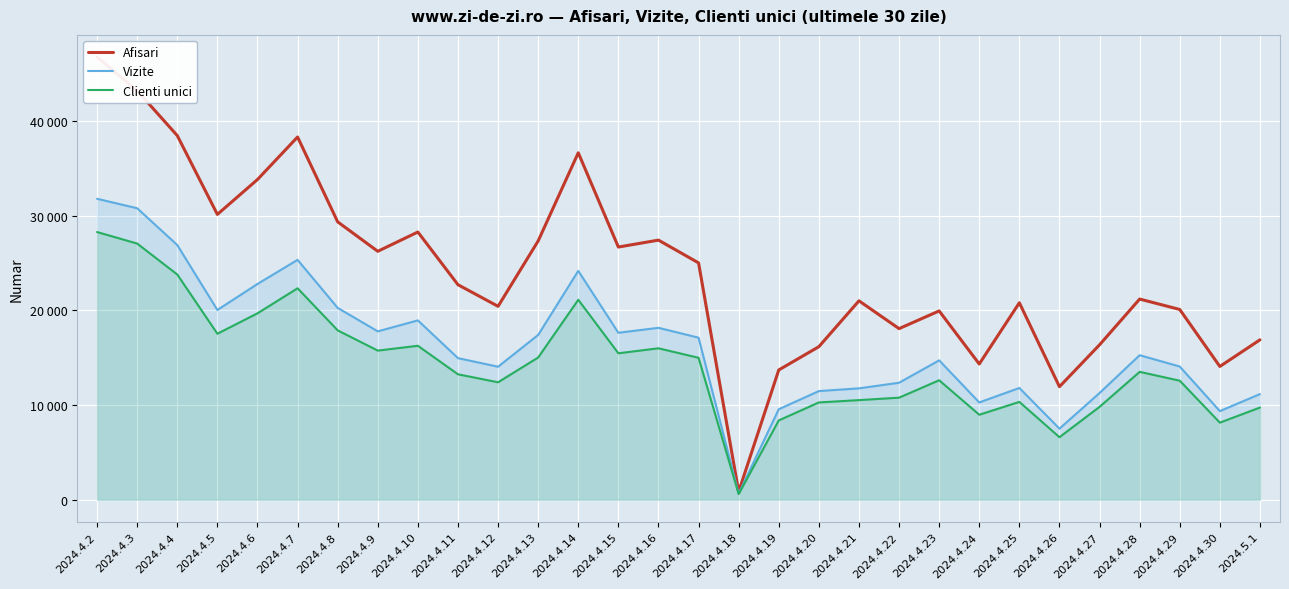

Is it true that Clienti unici equals 8978 at 2024.4.24?

True